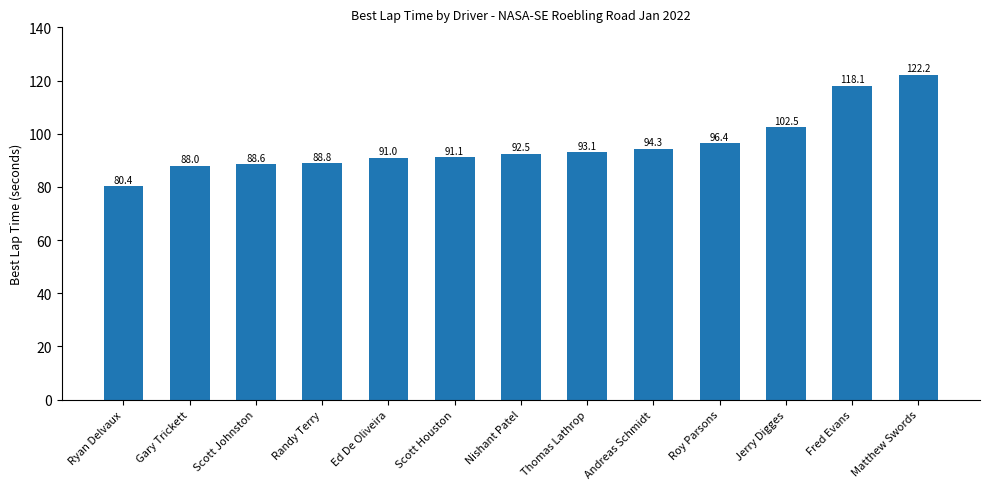

How many data points does each series have?

13